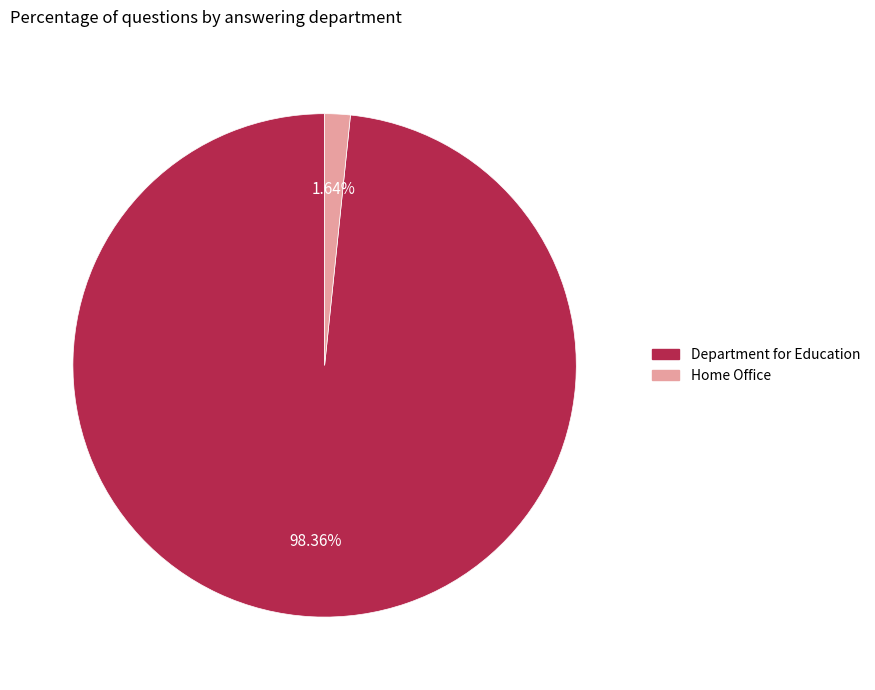

What percentage is the Home Office slice, to the nearest percent?

2%